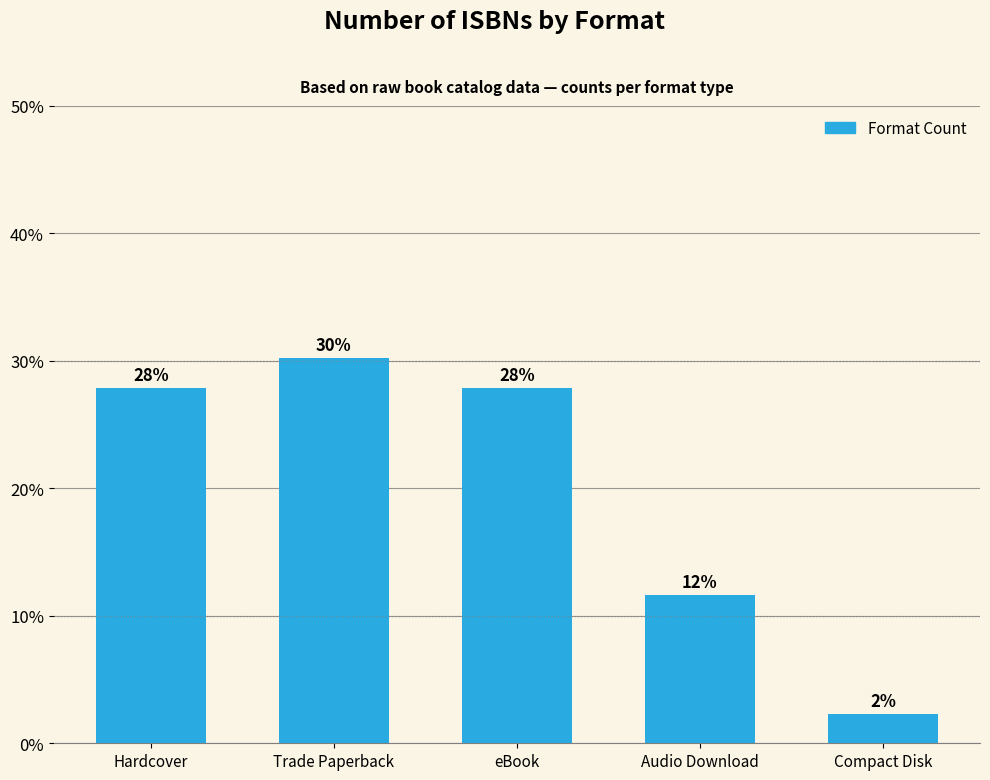

At which label does the data first exceed 27?

Hardcover